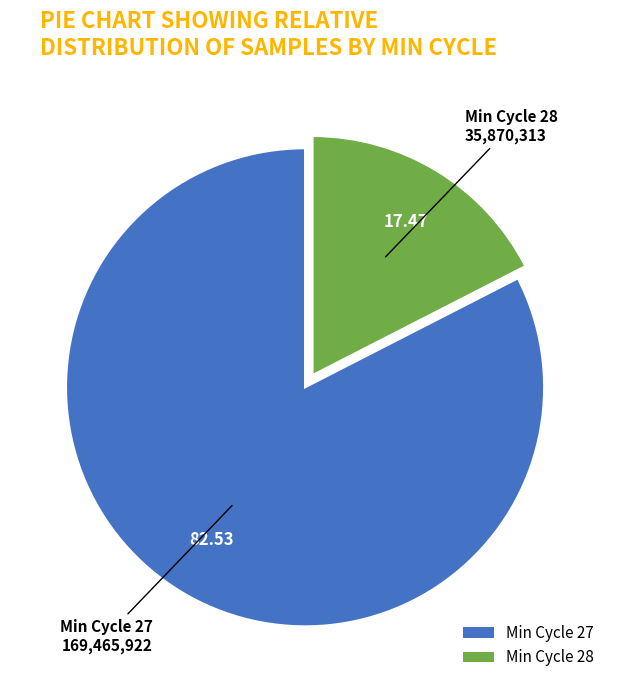

Does Min Cycle 27 account for over 50% of the chart?

Yes